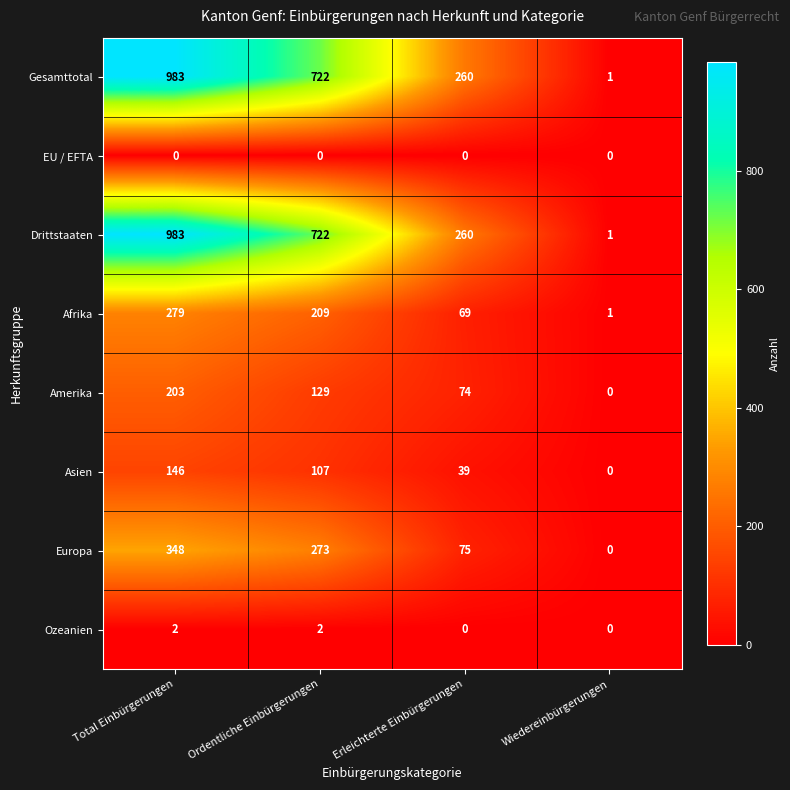

Rank the categories by Gesamttotal value from lowest to highest.

Wiedereinbürgerungen, Erleichterte Einbürgerungen, Ordentliche Einbürgerungen, Total Einbürgerungen